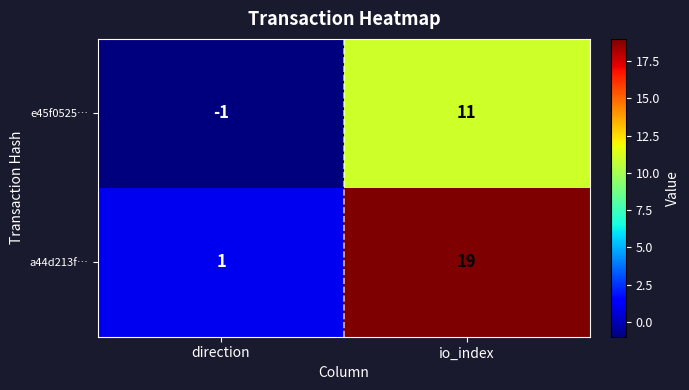

At which category does the chart reach its peak across all series?

io_index